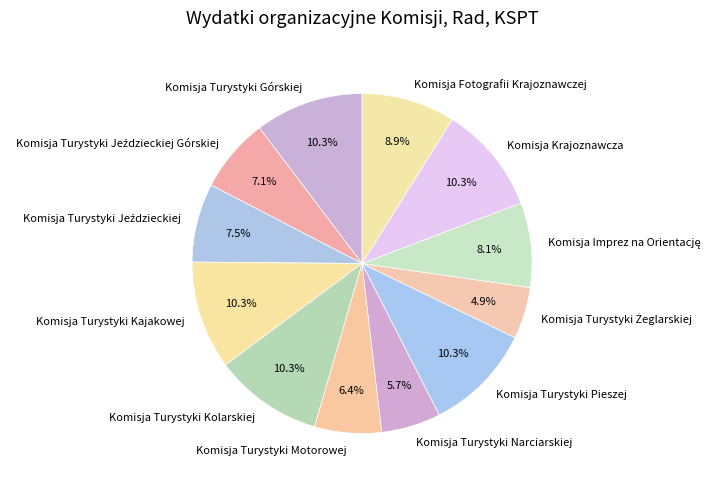

Does Komisja Turystyki Górskiej account for over 50% of the chart?

No